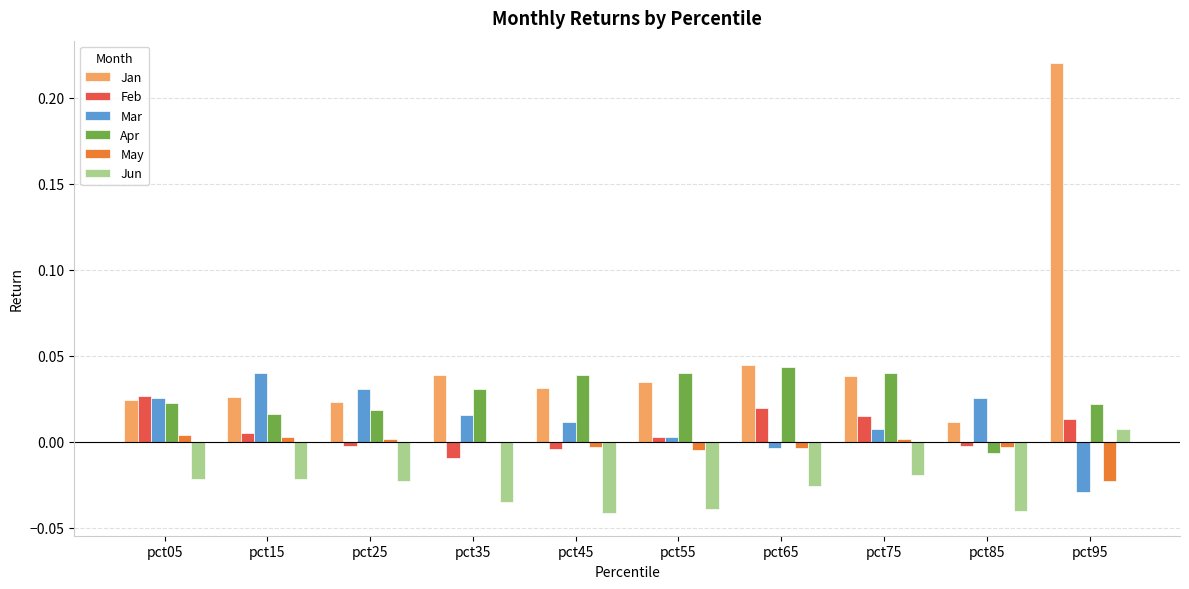

What are all the series names shown in the legend?

Jan, Feb, Mar, Apr, May, Jun